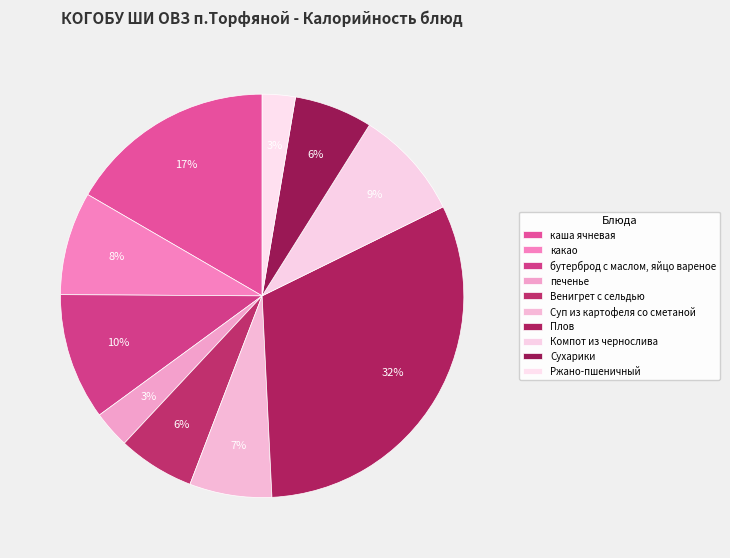

To the nearest percent, what is the average slice percentage?

10%